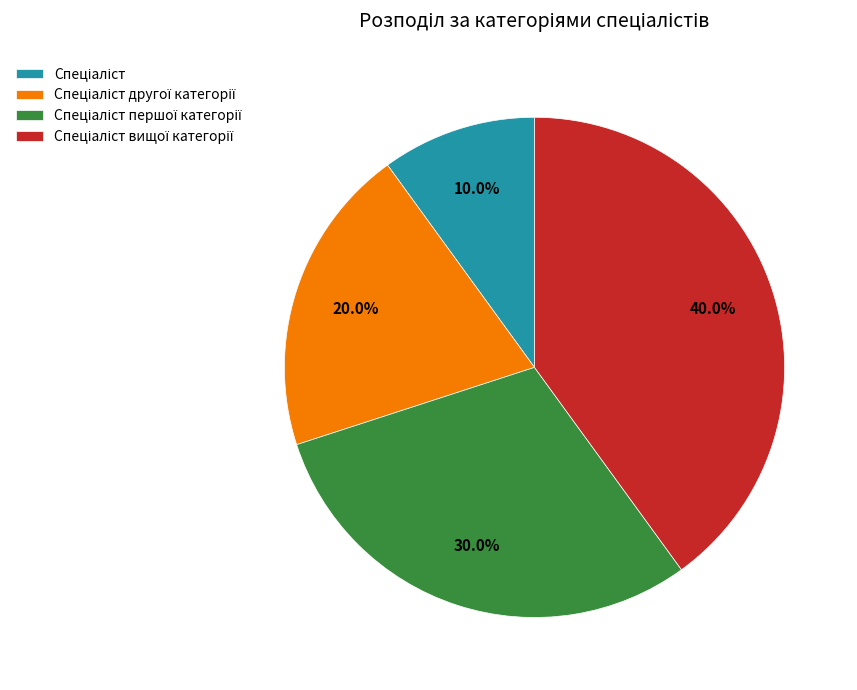

Is there any slice that represents more than half of the pie?

No